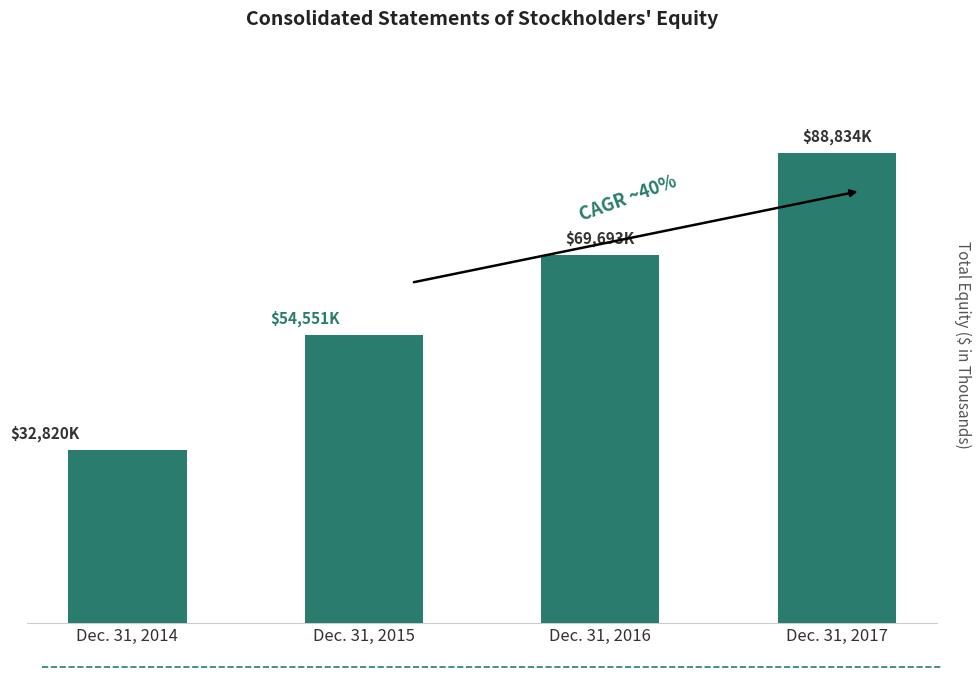

What value does the data have at Dec. 31, 2017, to the nearest 100?

88800